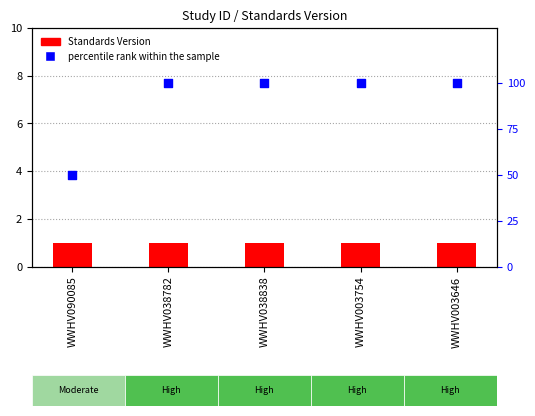

What is the ratio of the value at WWHV003754 to the value at WWHV038782?

1.0